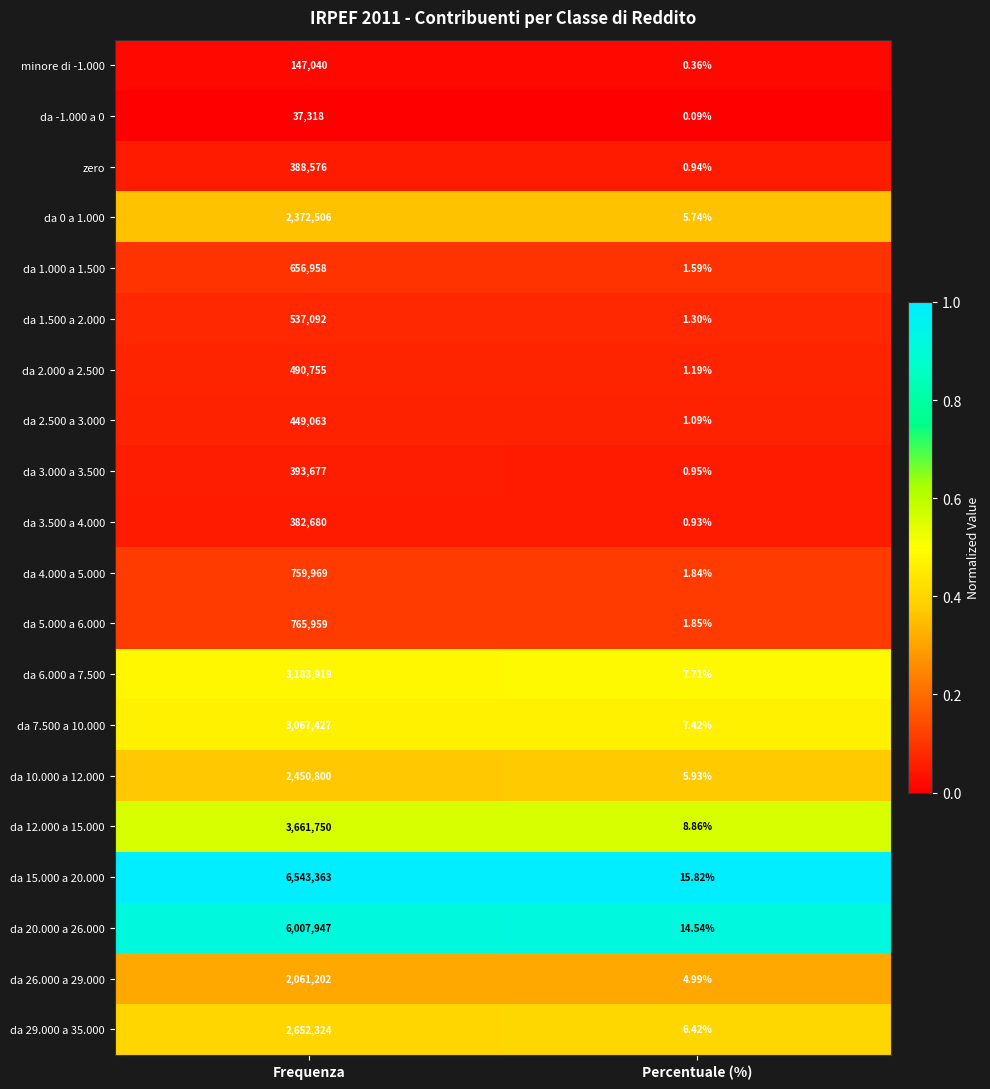

Count the number of data series in this chart.

20